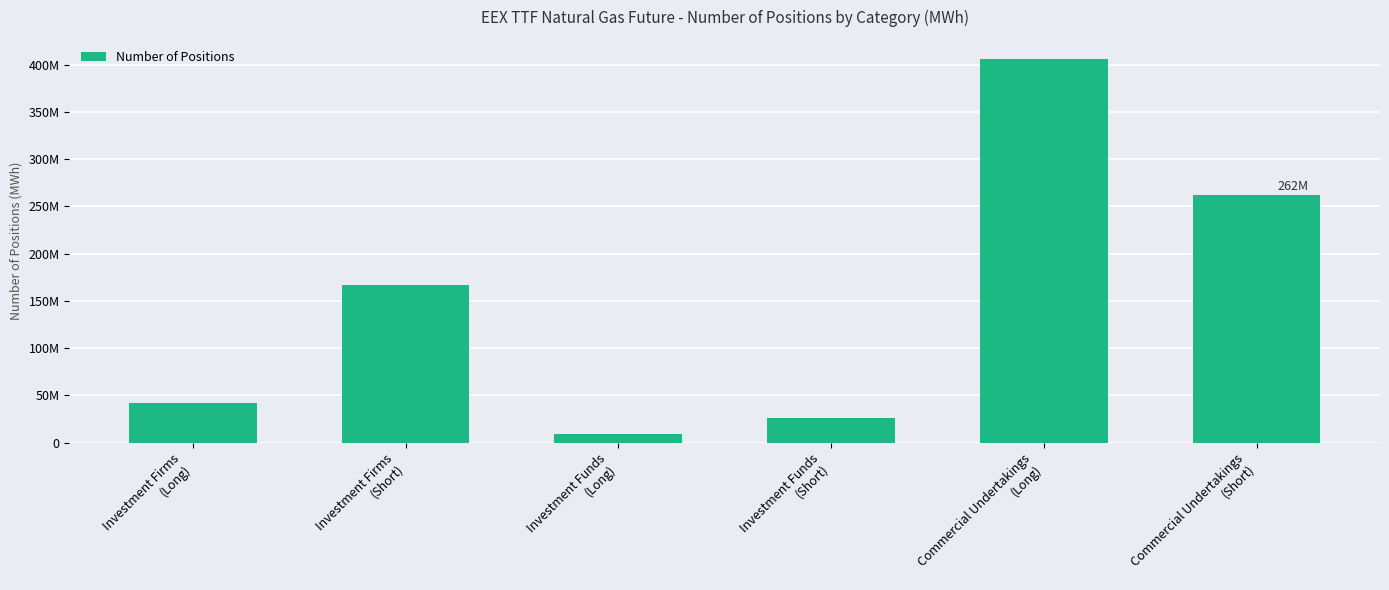

At which category does the chart reach its minimum across all series?

Investment Funds
(Long)